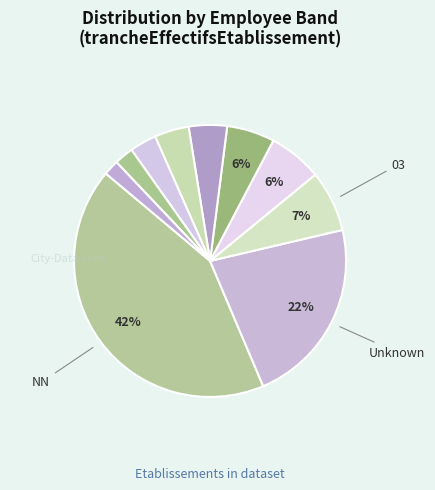

Count the number of slices in the pie.

10